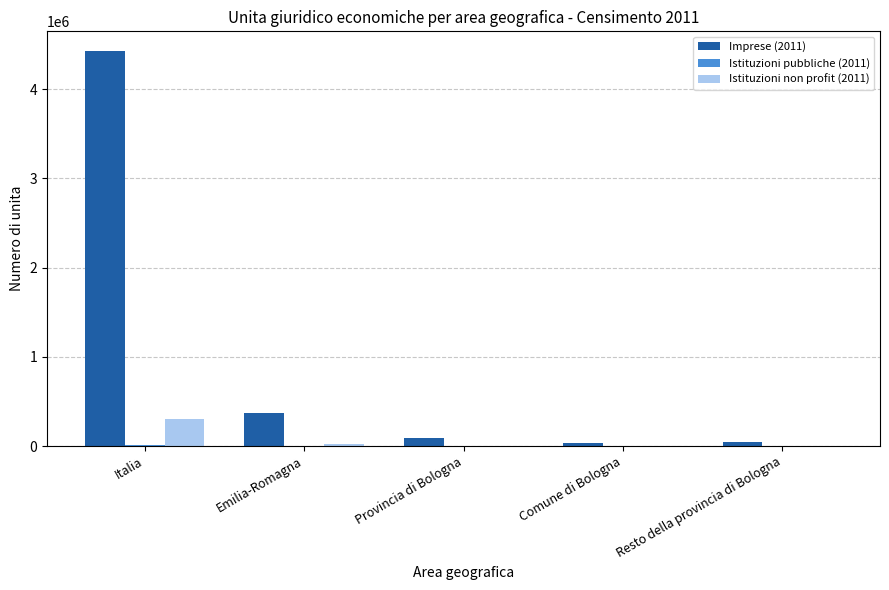

At which category is the sum across all series the highest?

Italia